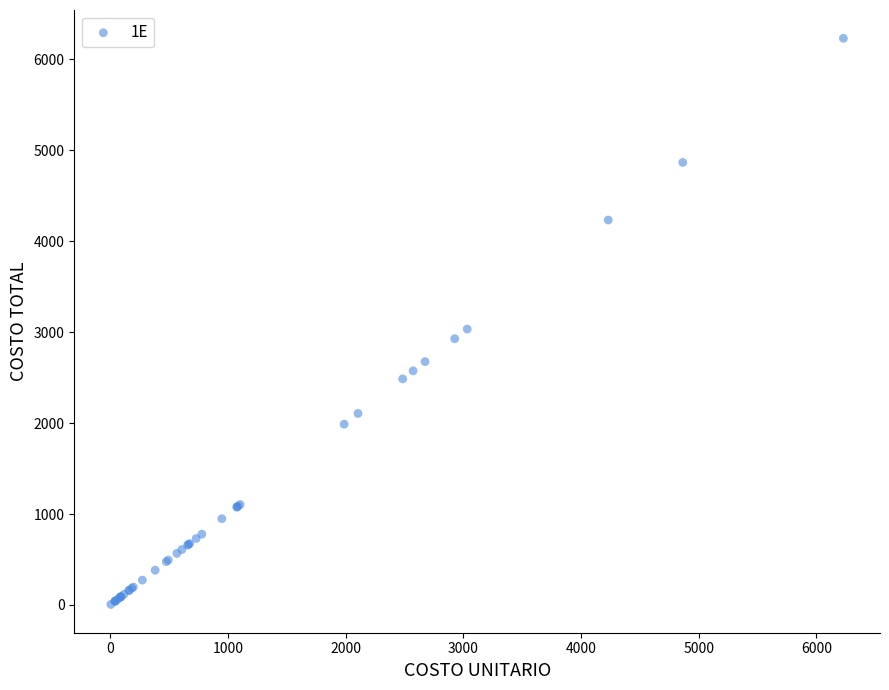

What Y value in the scatter plot is closest to 3117?

3033.5